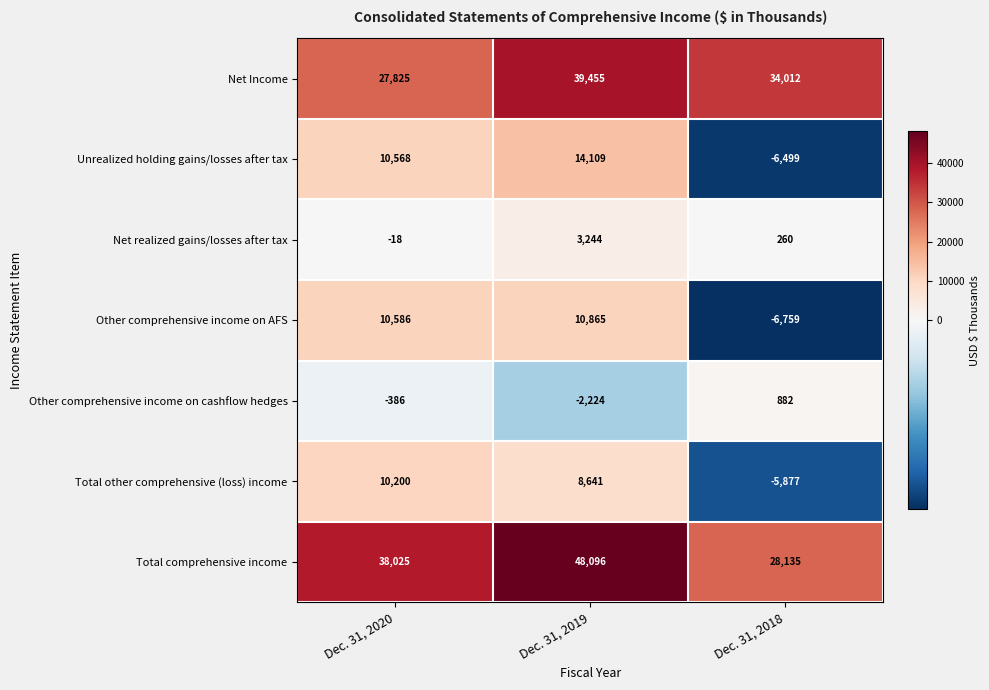

Reading right to left, extract all data points from this chart.

Net Income: 34012	39455	27825
Unrealized holding gains/losses after tax: -6499	14109	10568
Net realized gains/losses after tax: 260	3244	-18
Other comprehensive income on AFS: -6759	10865	10586
Other comprehensive income on cashflow hedges: 882	-2224	-386
Total other comprehensive (loss) income: -5877	8641	10200
Total comprehensive income: 28135	48096	38025